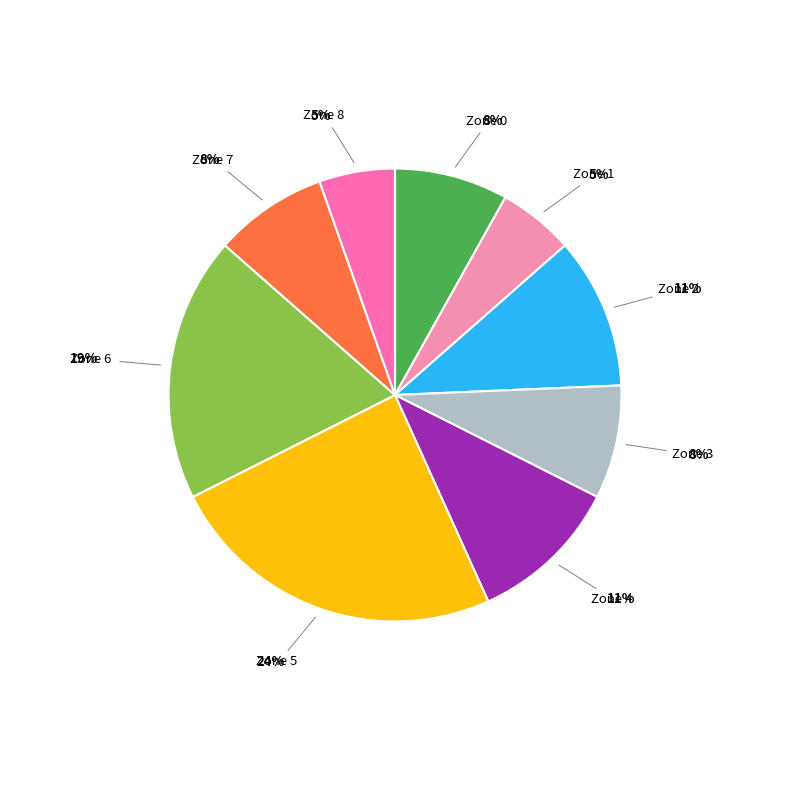

To the nearest percent, what is the average slice percentage?

11%